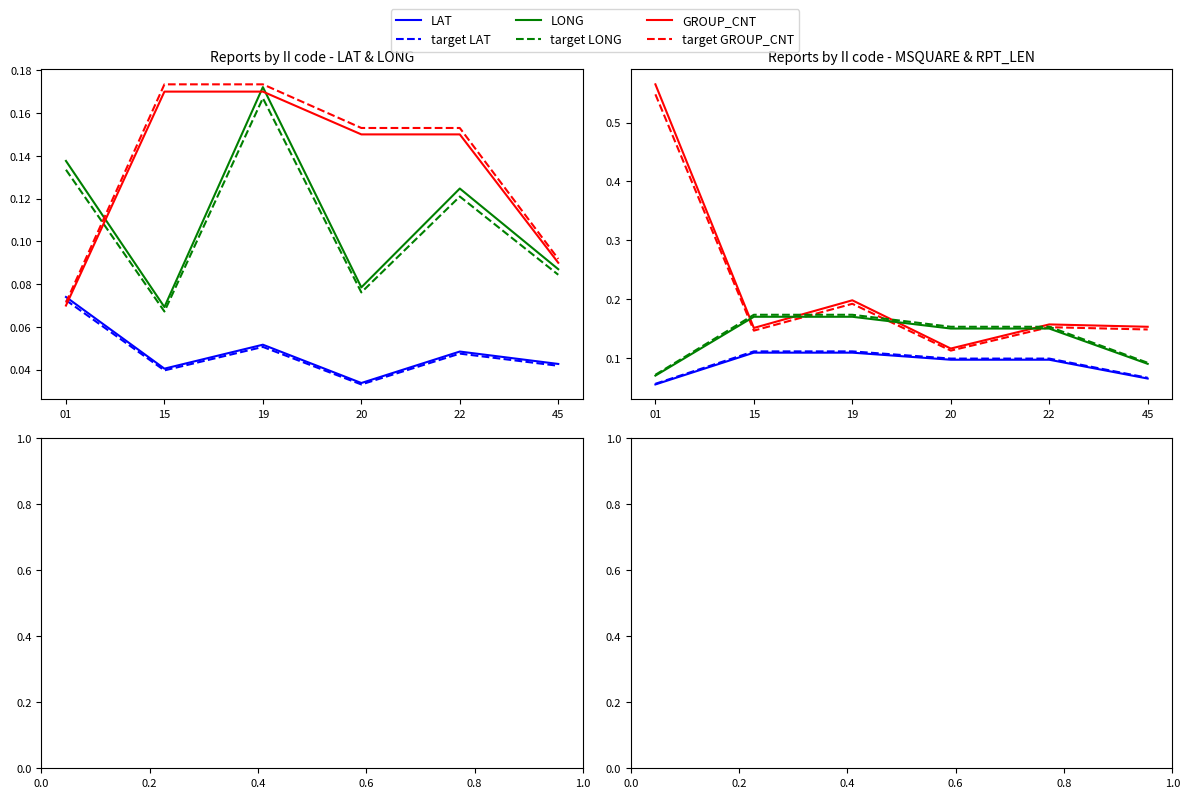

How many LONG values are between 0 and 1?

6